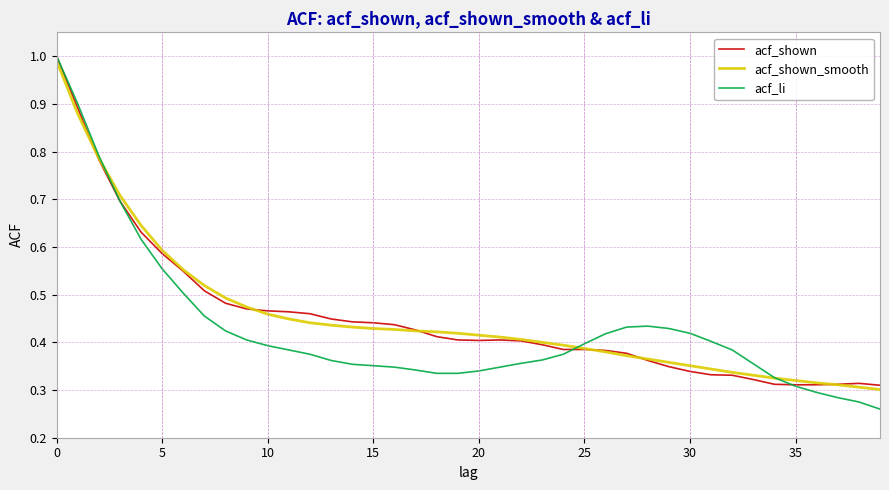

Which series has the widest spread of values?

acf_li